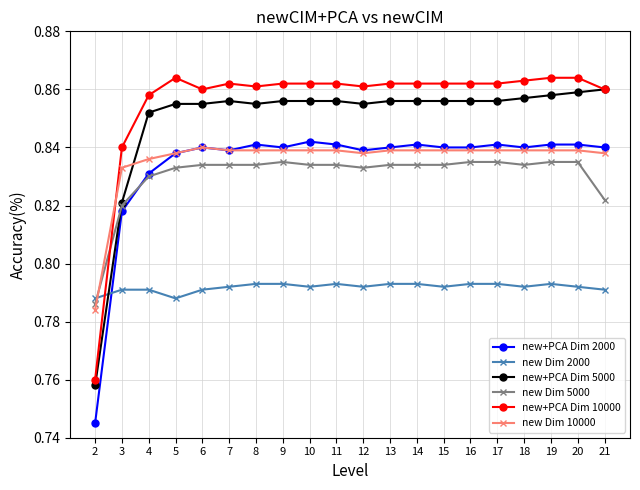

How many new Dim 2000 values are between 0 and 1?

20